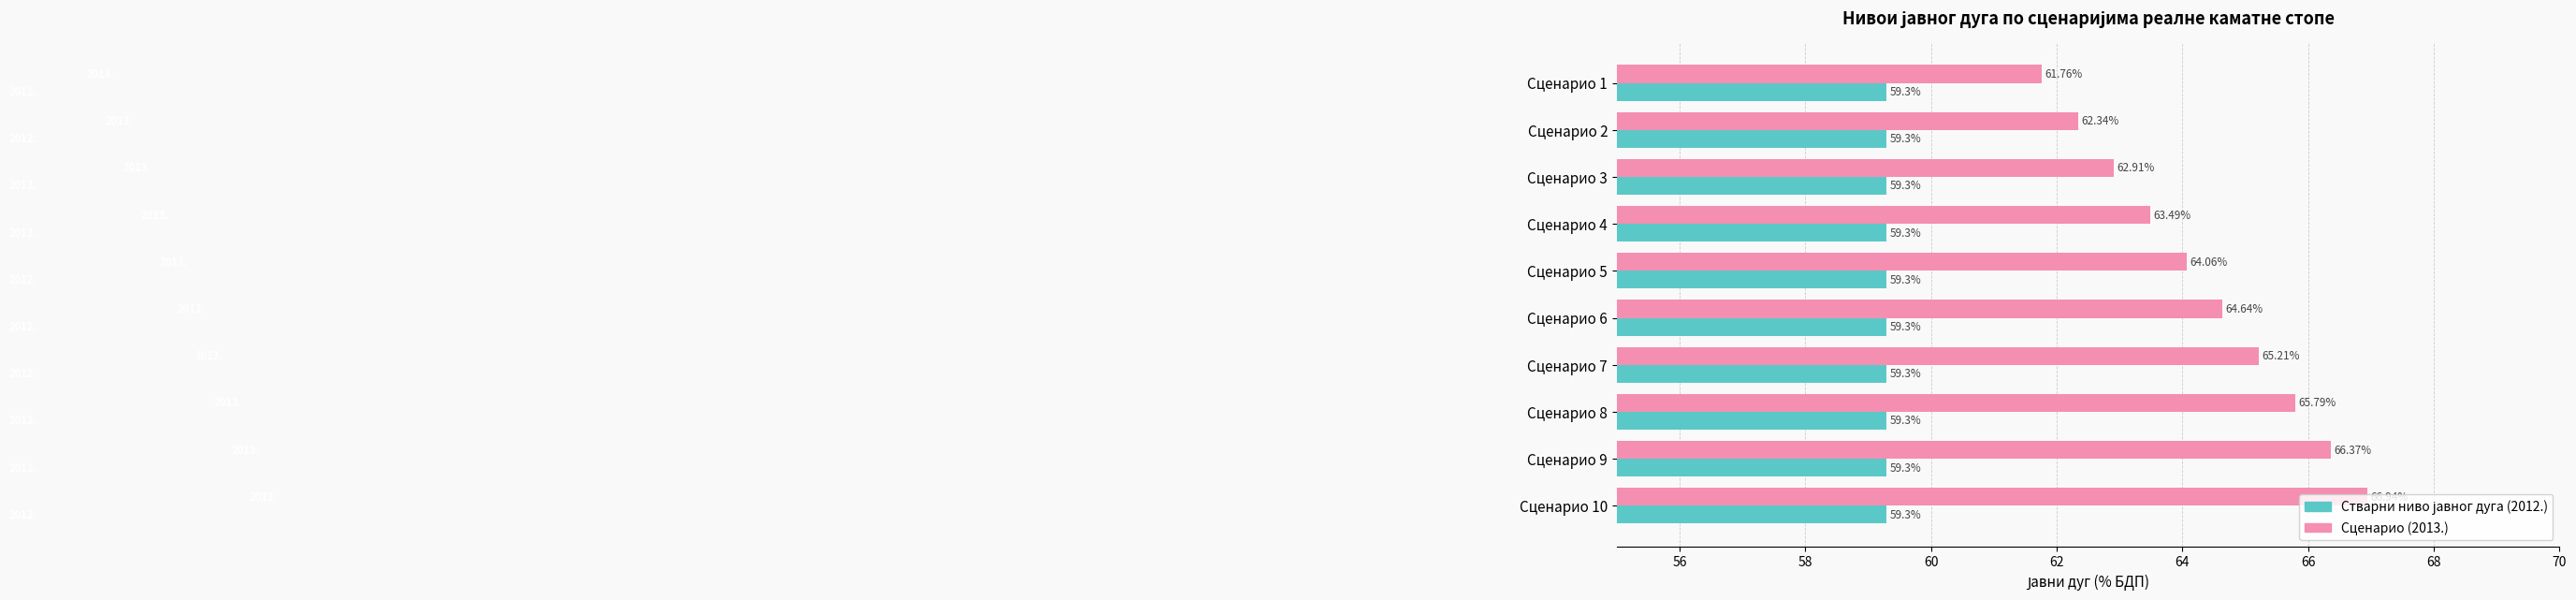

What is the sum of the Сценарио (2013.) values at Сценарио 5 and Сценарио 3?

127.0